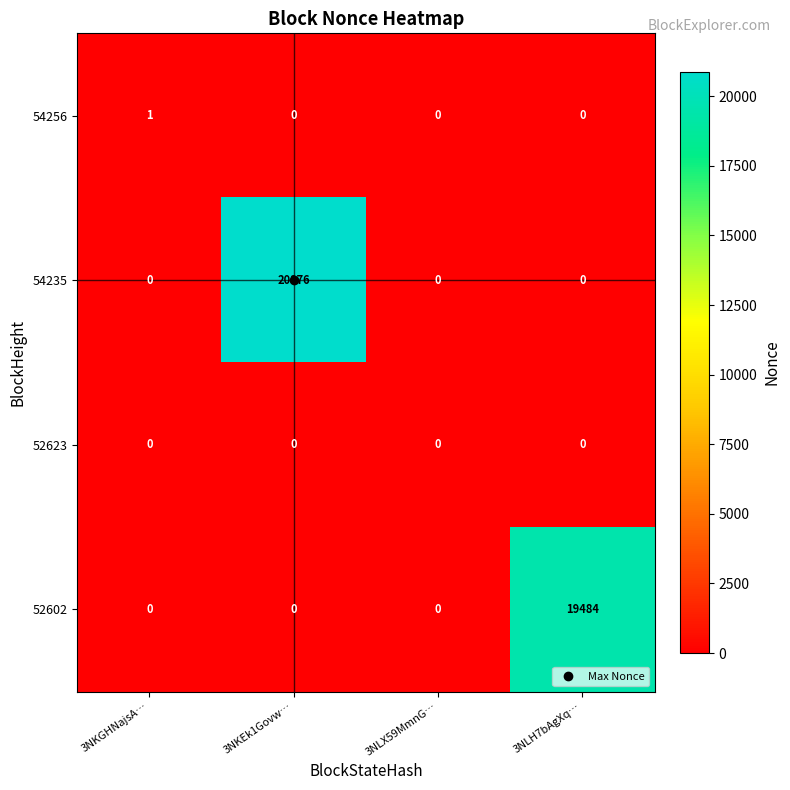

Rank the series by their maximum value, from highest to lowest.

54235, 52602, 54256, 52623